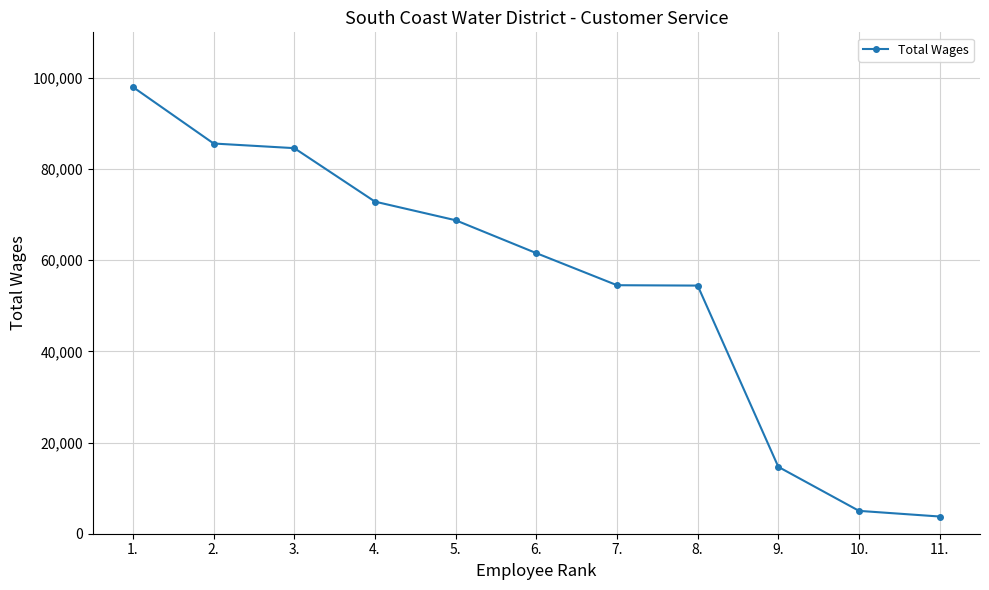

How many series are shown in this chart?

1